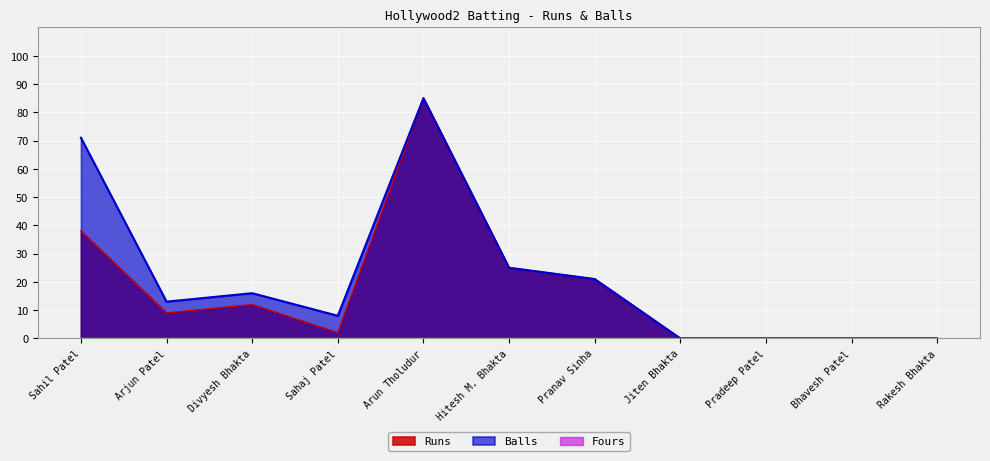

What is the average value of the Balls series?

22